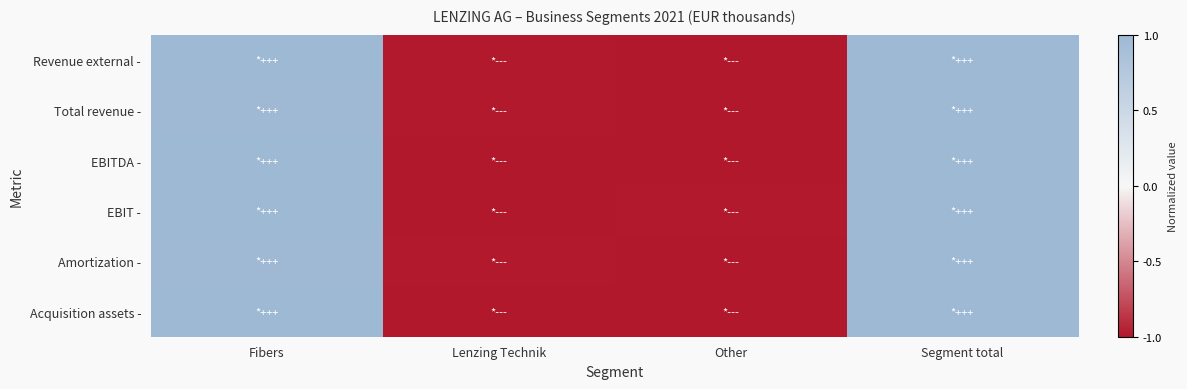

At Segment total, list the series in order from largest to smallest.

Revenue external -, Total revenue -, EBITDA -, EBIT -, Amortization -, Acquisition assets -